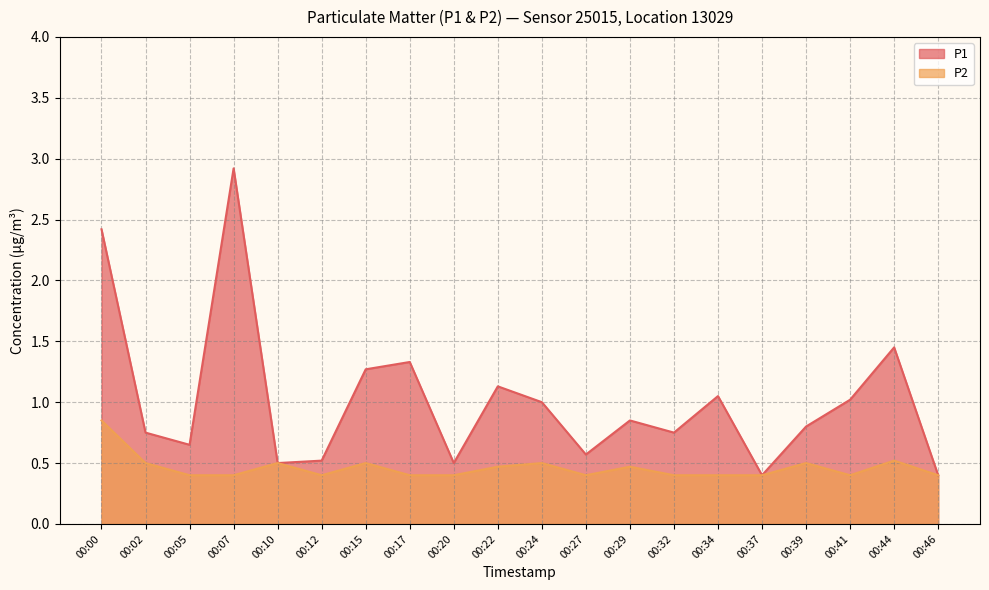

What are all the series names shown in the legend?

P1, P2